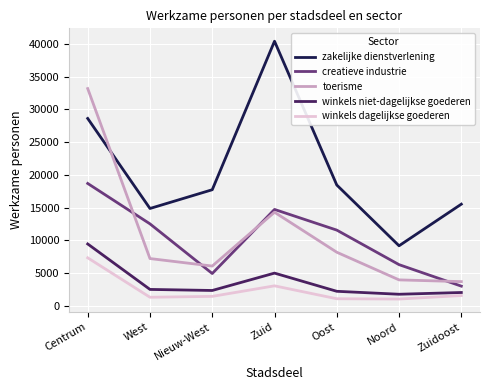

At which label is winkels dagelijkse goederen closest to 4181?

Zuid